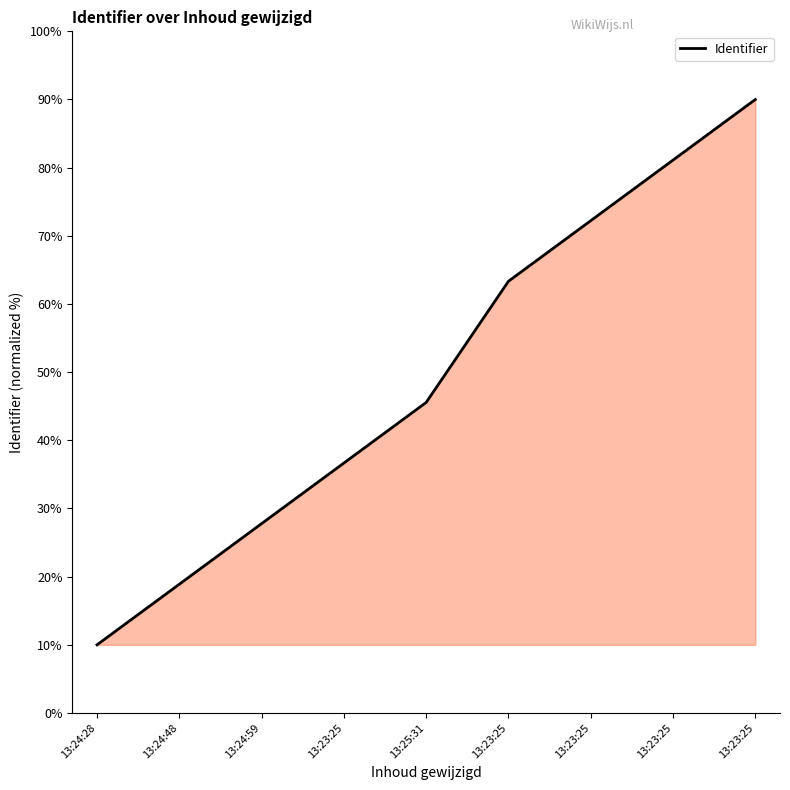

How many lines are shown in the chart?

1